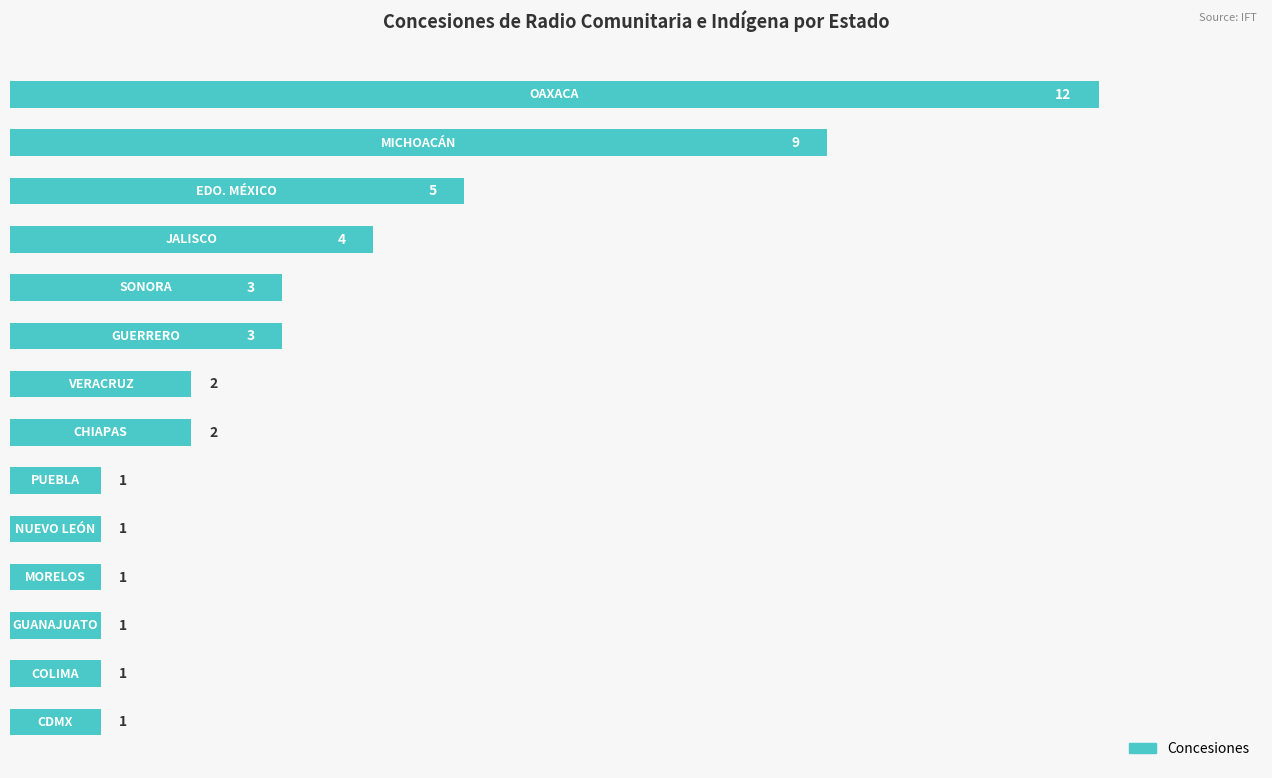

What is the average value?

3